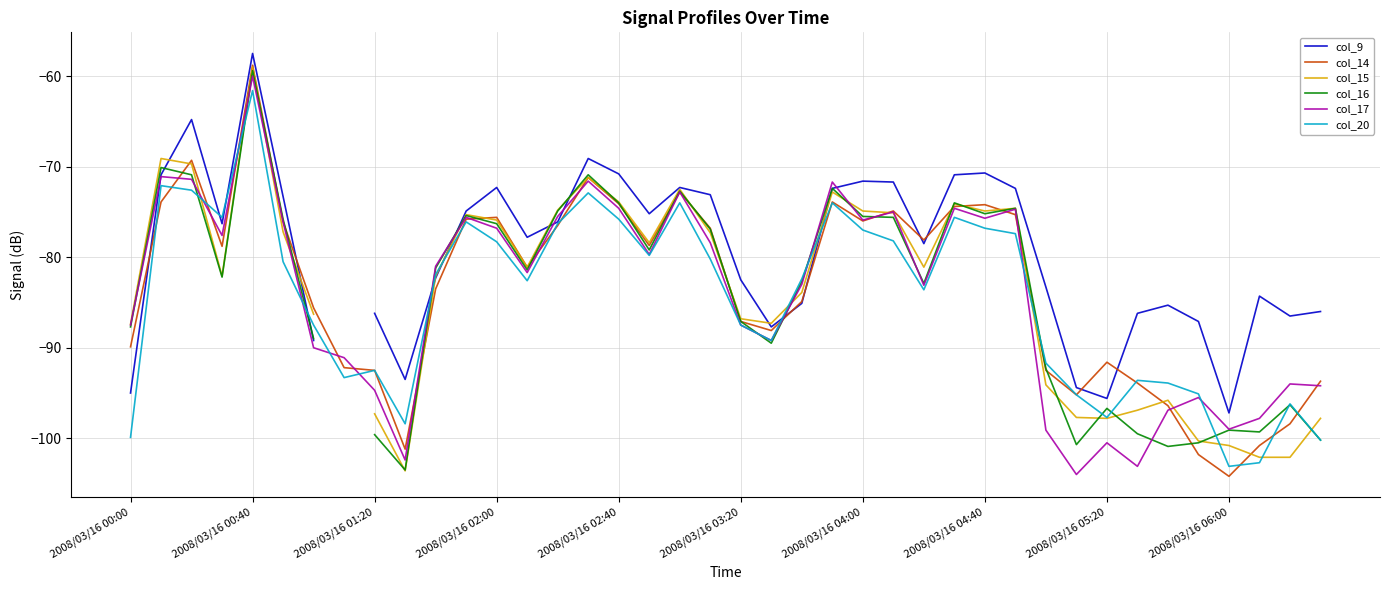

What value does the col_20 series have at 2008/03/16 02:00?

-78.3